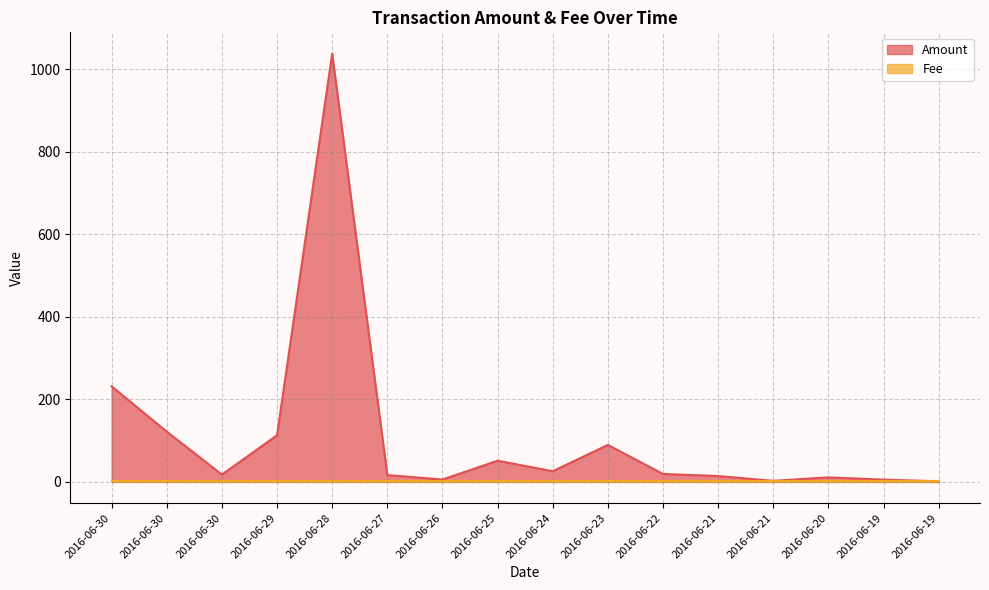

Where is the data nearest to the value 519?

2016-06-30